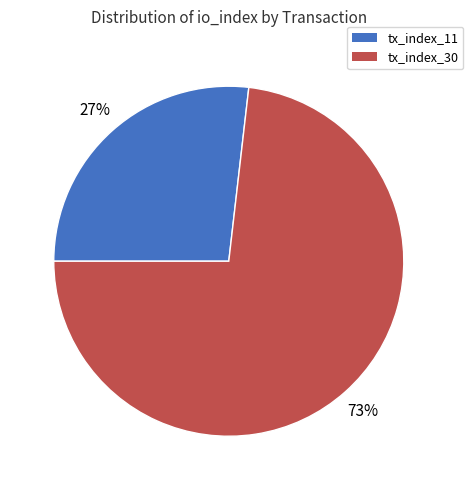

True or false: tx_index_30 accounts for 60% of the total.

False